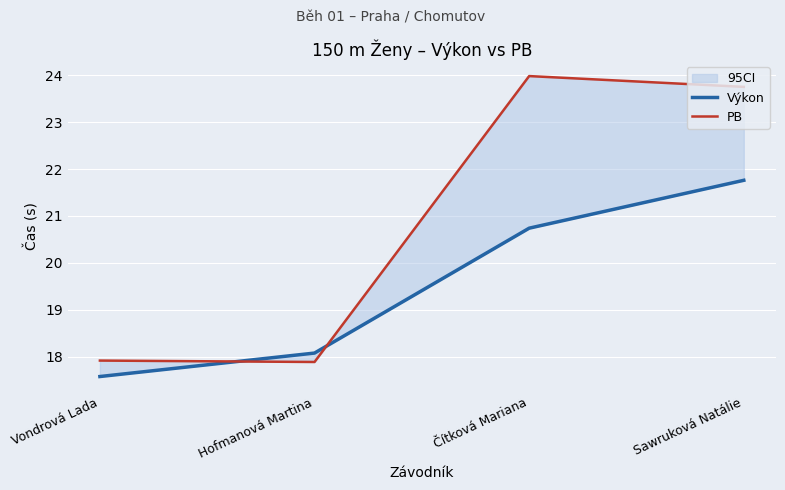

List the series in order of their overall mean, lowest first.

Výkon, PB